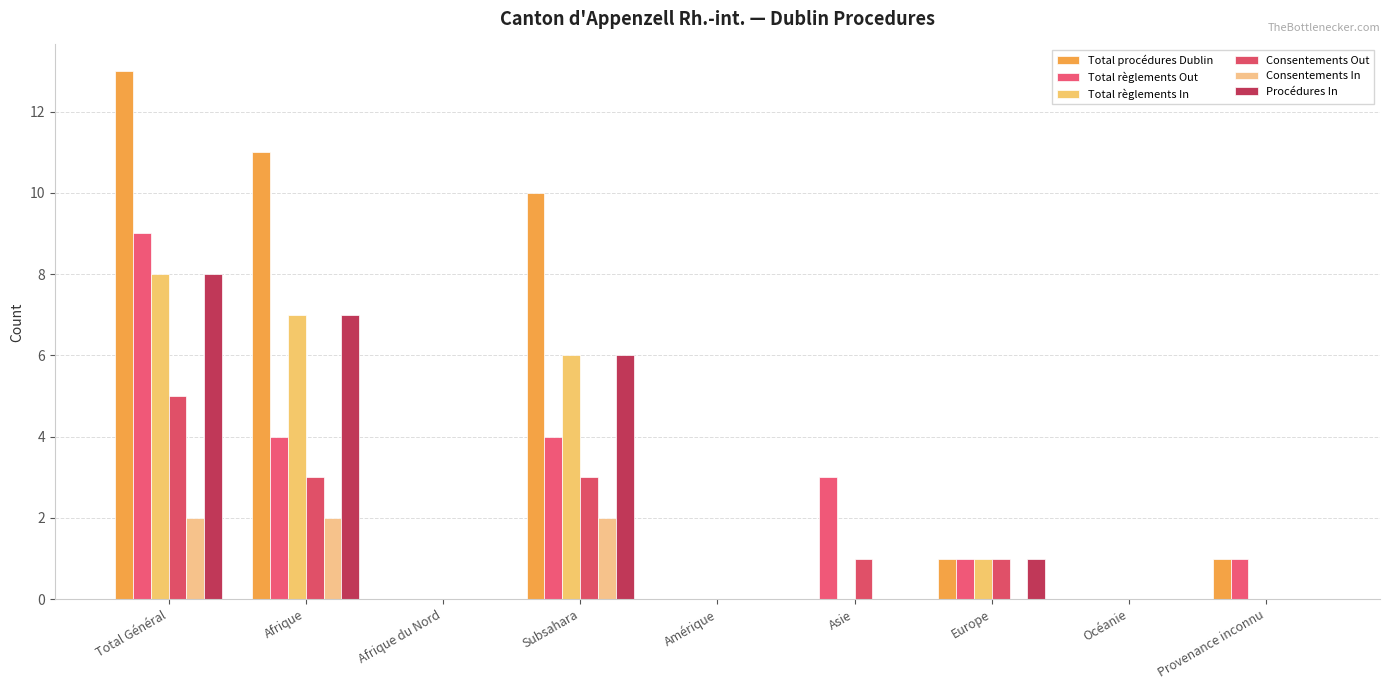

How many groups of bars are there?

9